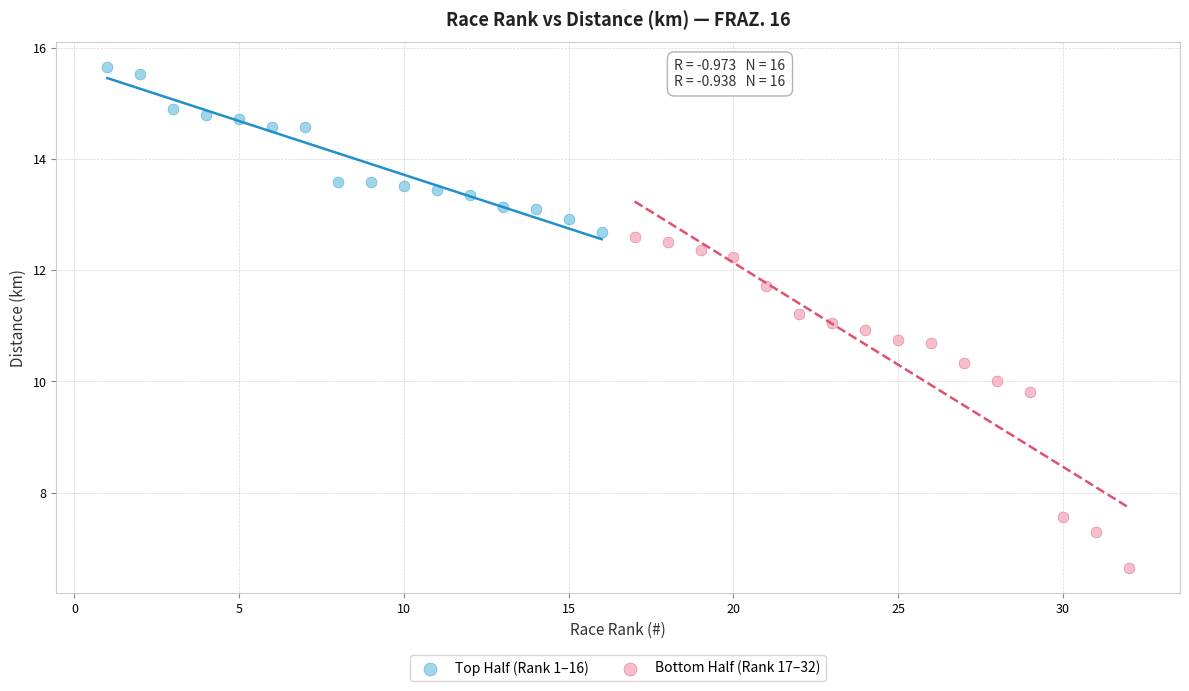

Which series reaches the maximum Y coordinate?

Top Half (Rank 1–16)